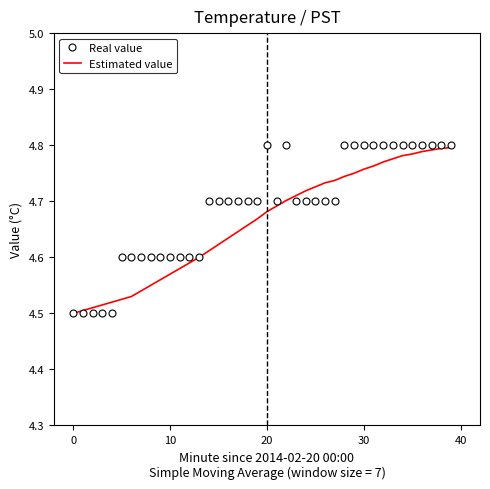

What are all the series names shown in the legend?

Real value, Estimated value